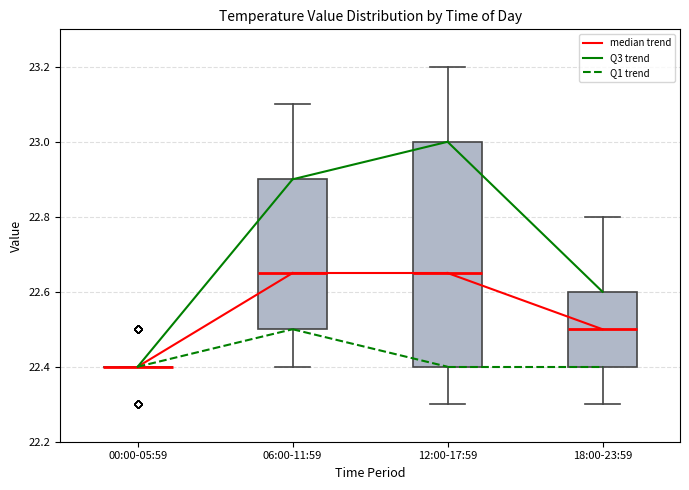

Reading left to right, read every box against the y-axis: the position of its median line, the range the box covers, and the ends of its whiskers. The values are not printed on the chart, so give them approximately, as read against the axis.

00:00-05:59: box collapsed to a line at 22.40, whiskers 22.40 to 22.40
06:00-11:59: median 22.66, box 22.50 to 22.90, whiskers 22.40 to 23.10
12:00-17:59: median 22.66, box 22.40 to 23.00, whiskers 22.30 to 23.20
18:00-23:59: median 22.50, box 22.40 to 22.60, whiskers 22.30 to 22.80